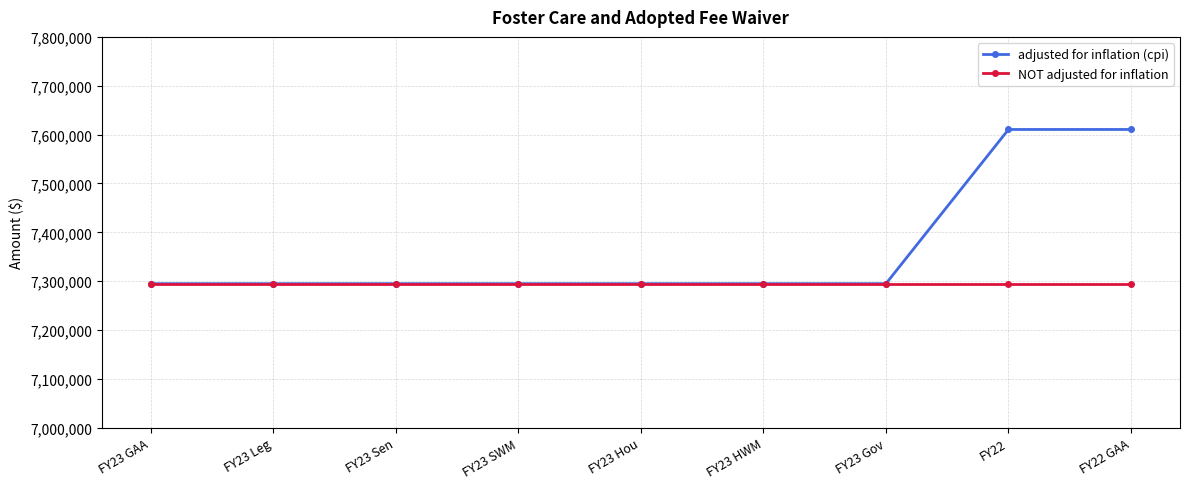

Which series has the widest spread of values?

adjusted for inflation (cpi)